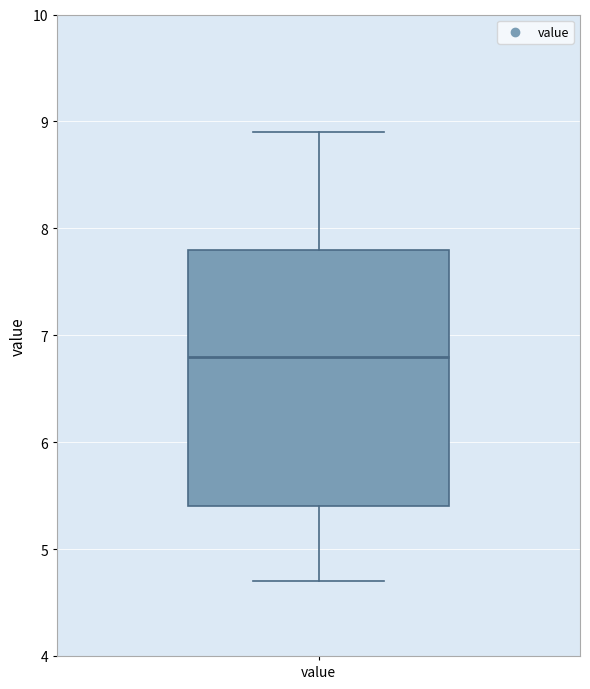

Transcribe this box plot: give where the median line is, the range the box spans, and where the two whiskers end, as read against the y-axis. The values are not printed on the chart, so give them approximately, as read against the axis.

median 6.8, box 5.4 to 7.8, whiskers 4.7 to 8.9